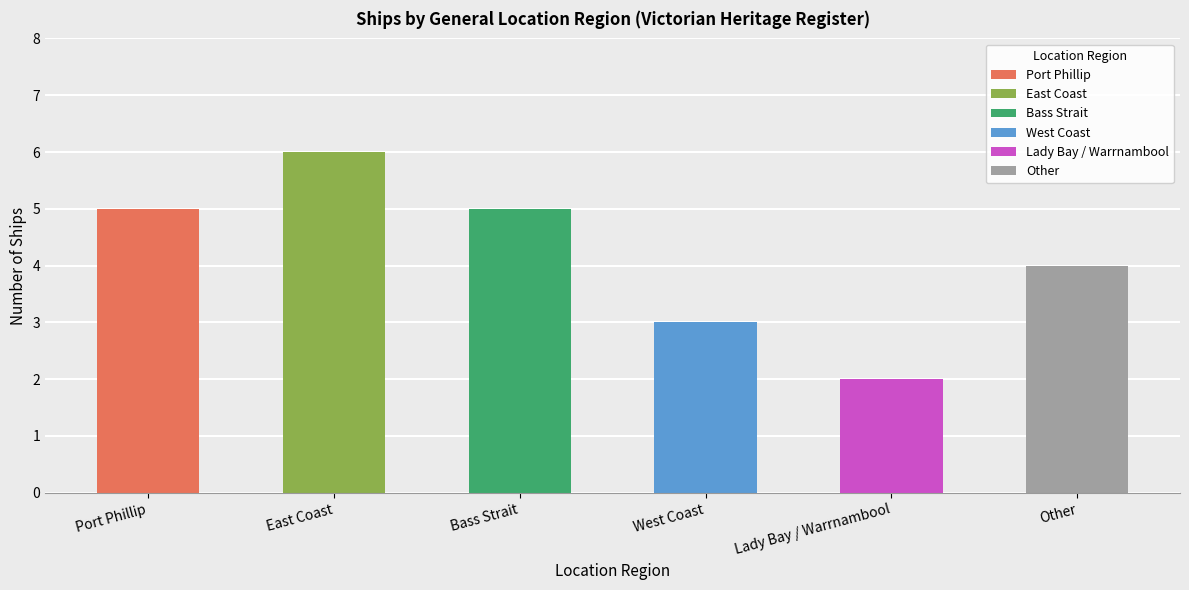

What is the greatest value displayed?

6